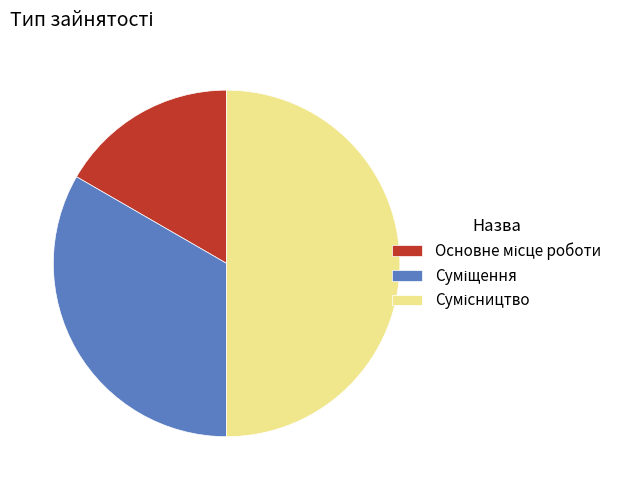

Which slice is the largest?

Сумісництво